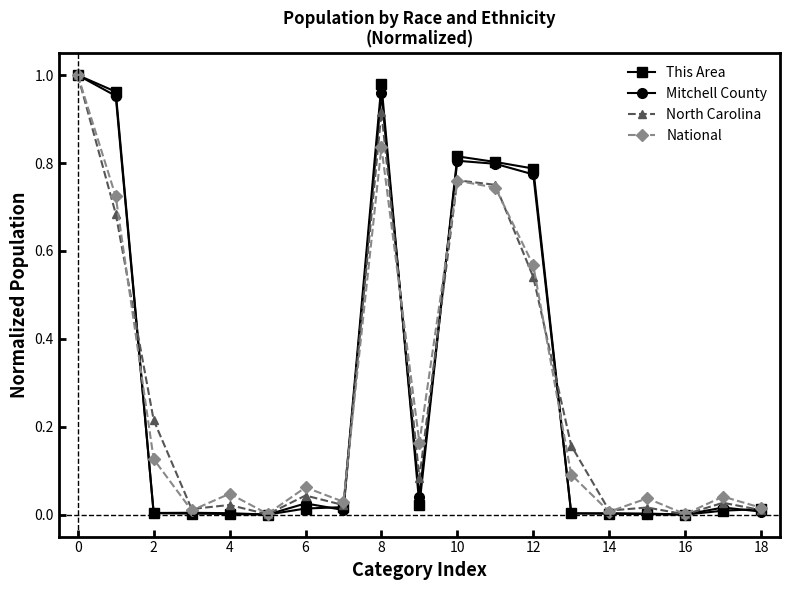

Which series has the widest spread of values?

This Area